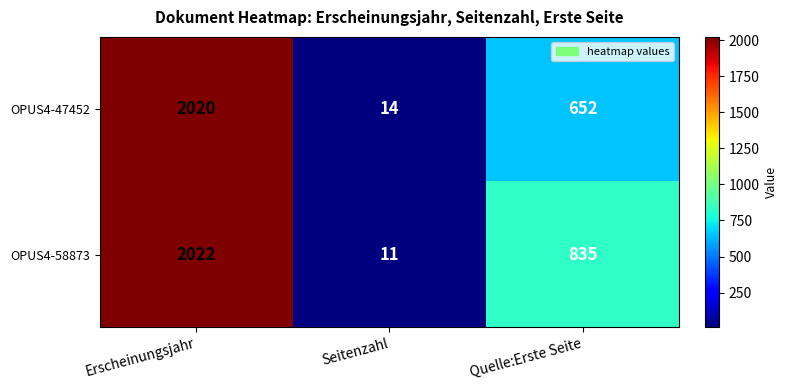

Which category has the lowest value across all series?

Seitenzahl